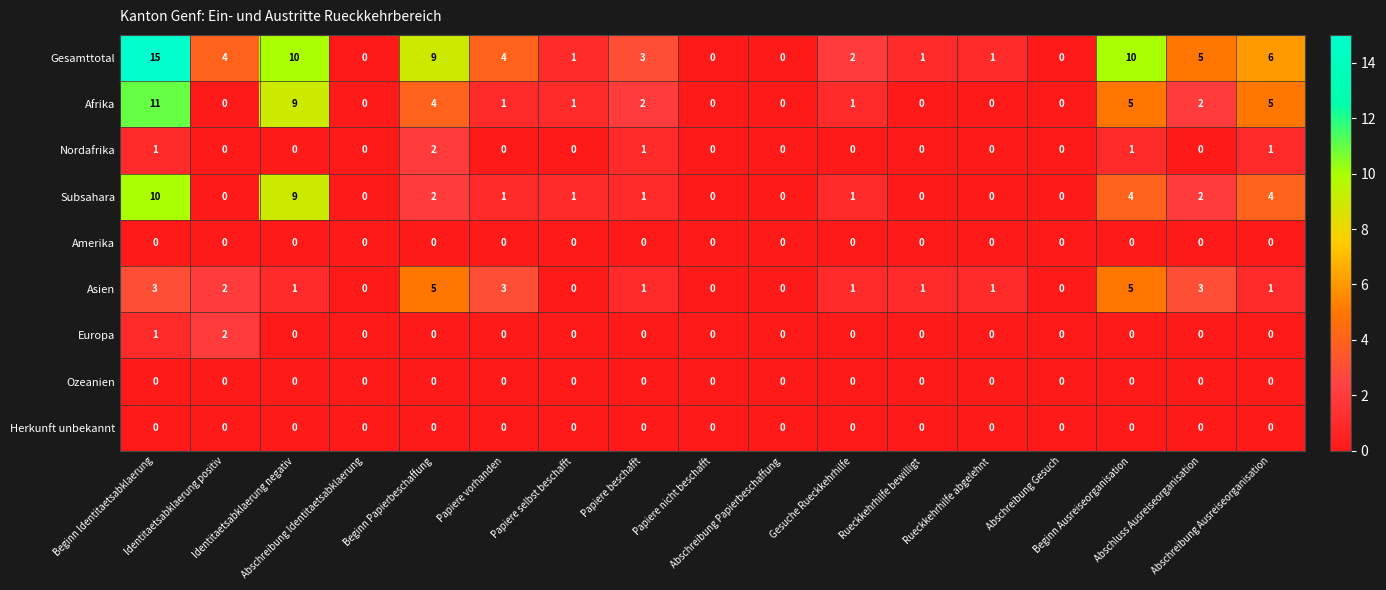

What is the maximum value shown in the chart?

15